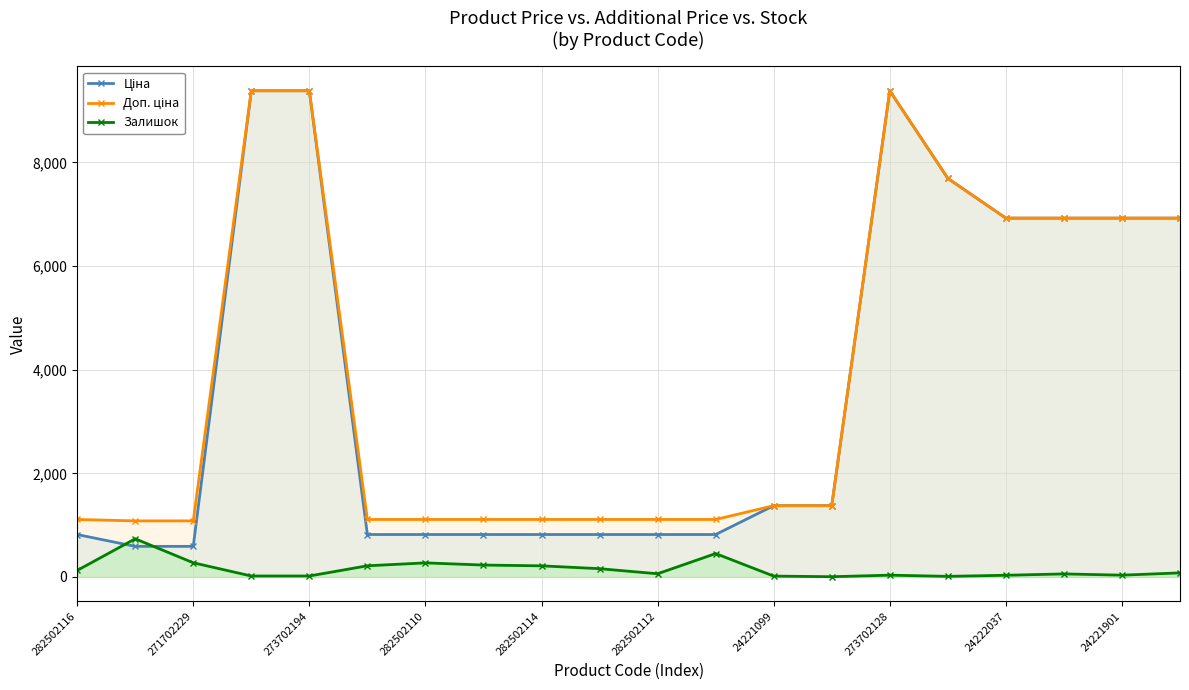

At which category does the chart reach its minimum across all series?

13